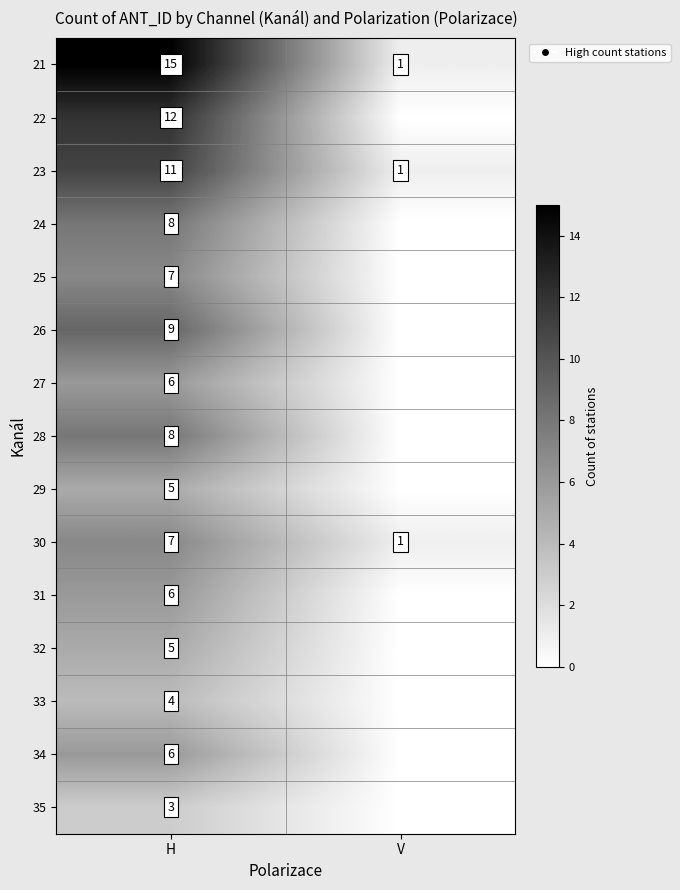

At which label does 27 reach its minimum?

V